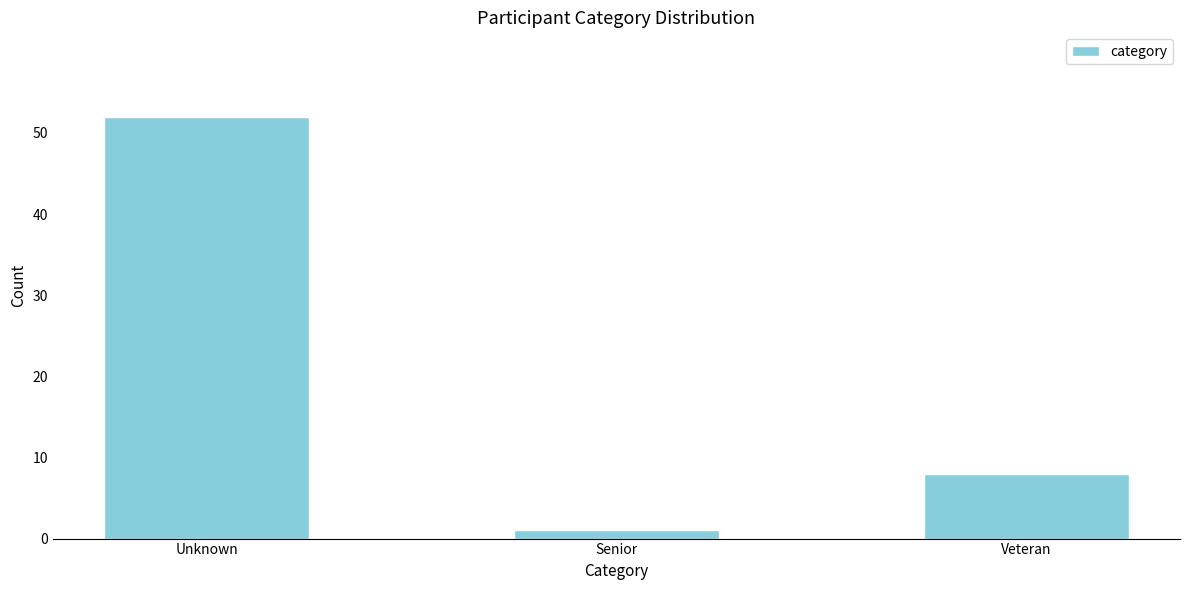

Reading left to right, transcribe all the data shown in this chart.

52	1	8